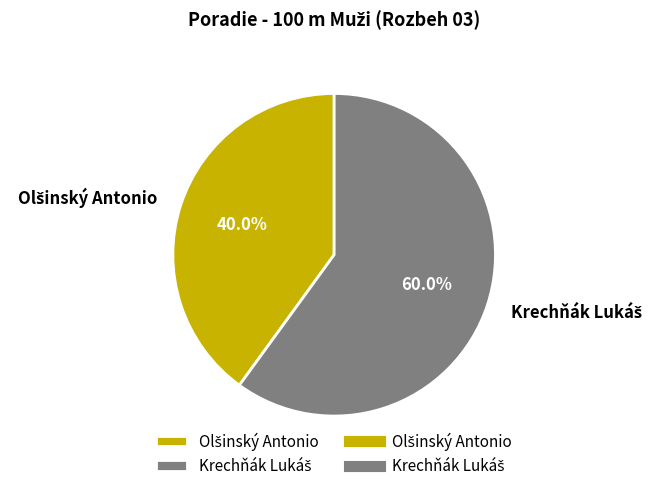

Is there any slice that represents more than half of the pie?

Yes